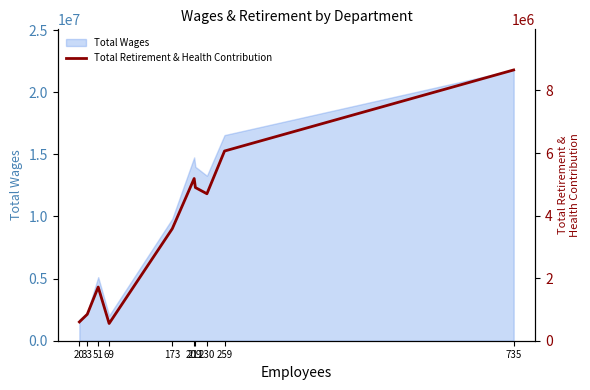

The value of Total Wages at 20 is 1699487. True or false?

True